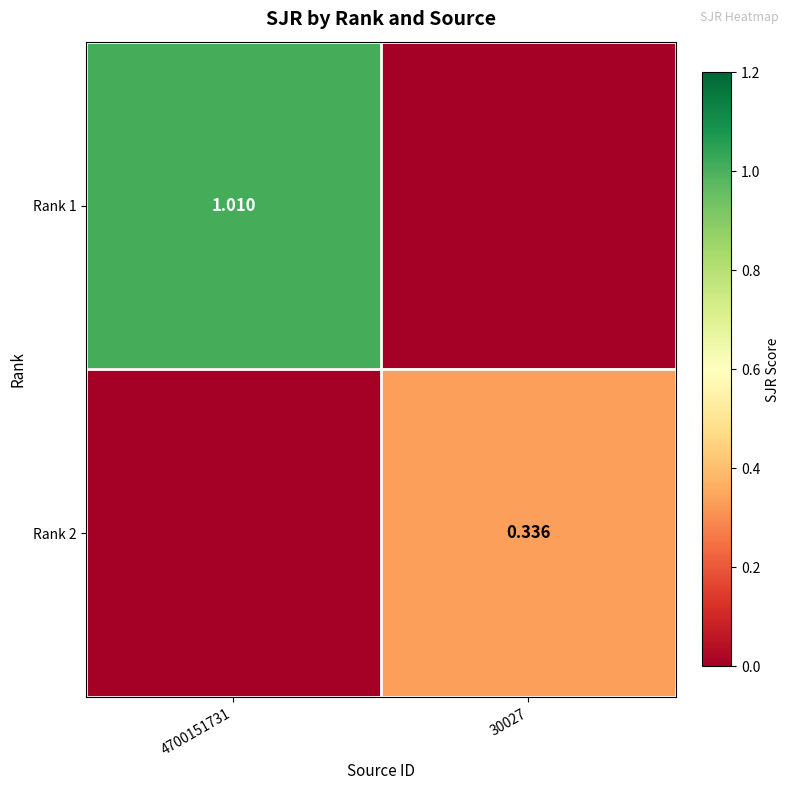

How many data points in Rank 1 are above 1?

1